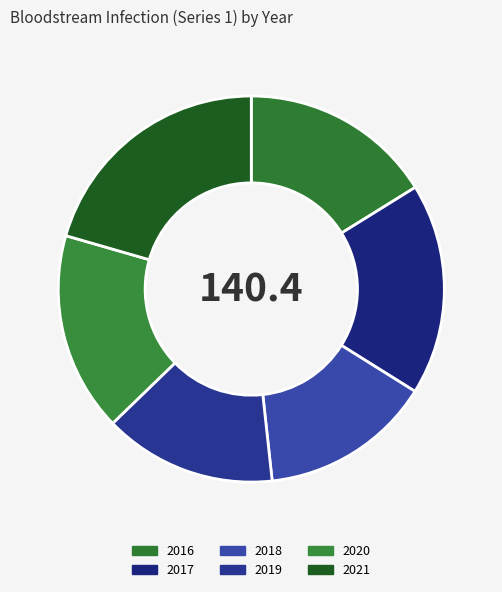

True or false: 2016 accounts for 8% of the total.

False